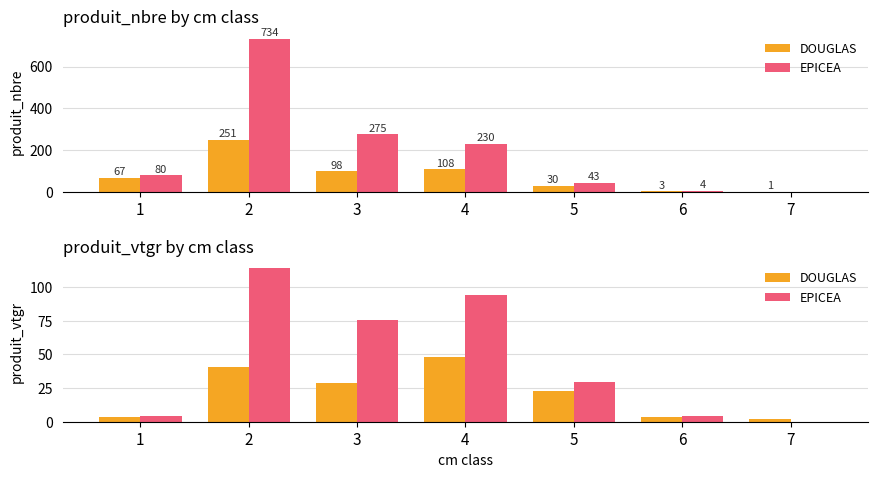

List the labels in order of DOUGLAS value, smallest first.

7, 6, 1, 5, 3, 2, 4